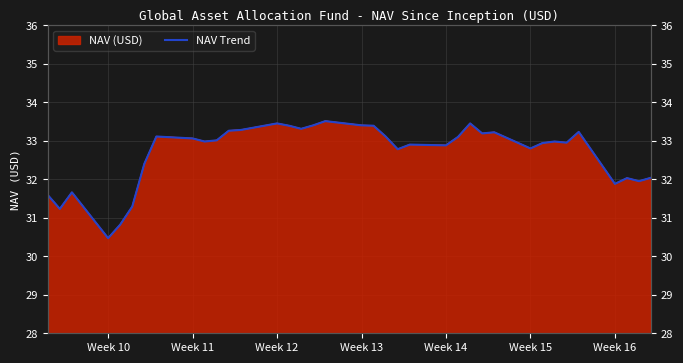

How many data points are above 32?

29